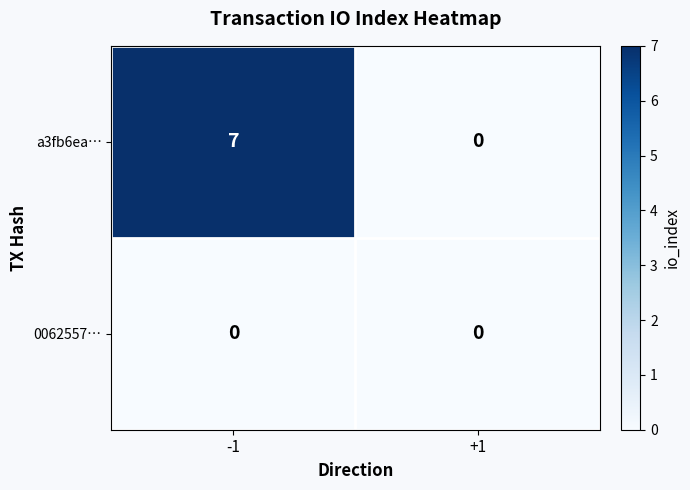

Which series has the largest range (max minus min)?

a3fb6ea…